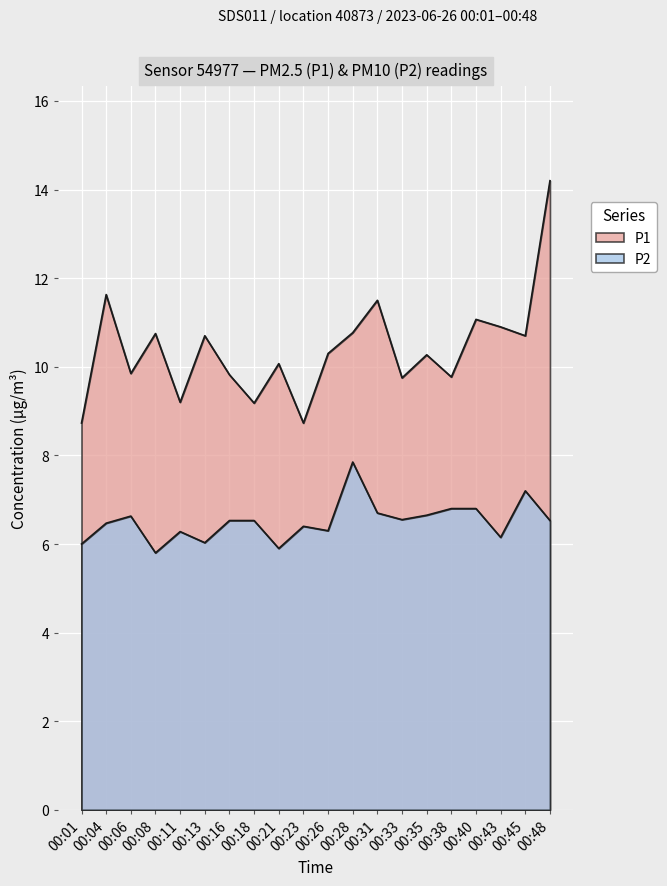

Does the chart display data point markers on the line(s)?

No